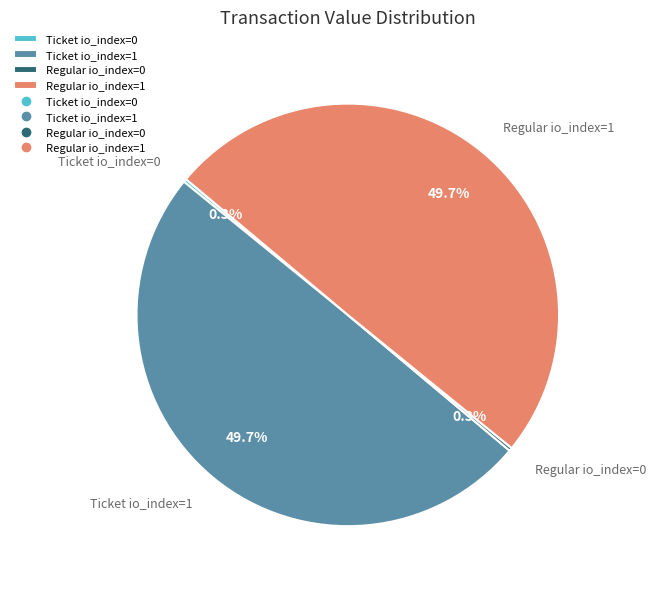

To the nearest percent, what is the difference between the largest and smallest slice percentages?

49%